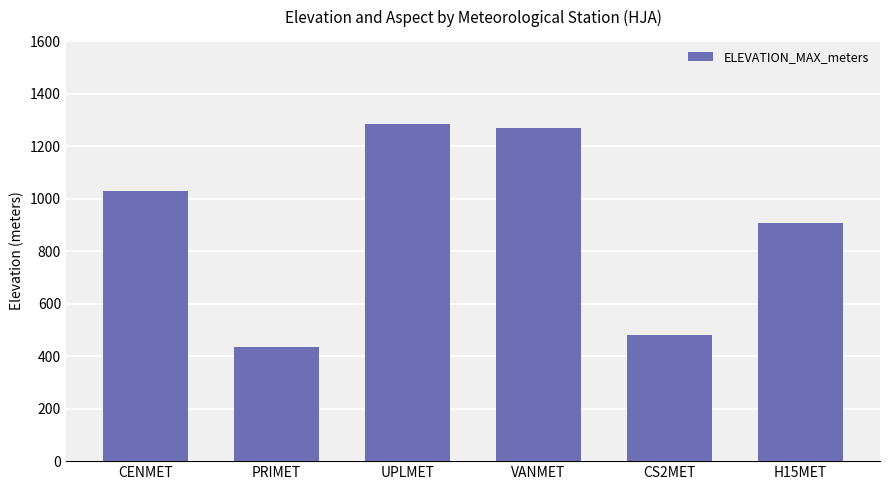

Which label corresponds to the smallest value in the chart?

PRIMET